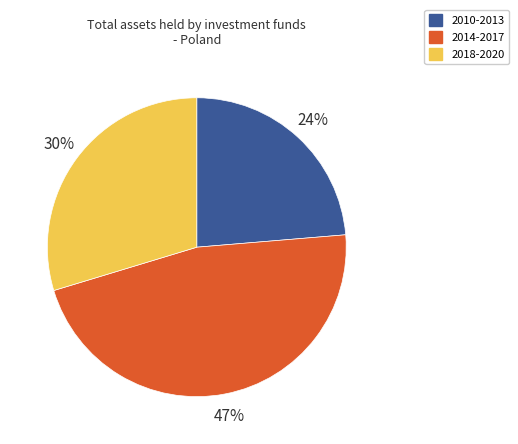

How many segments does this pie chart have?

3